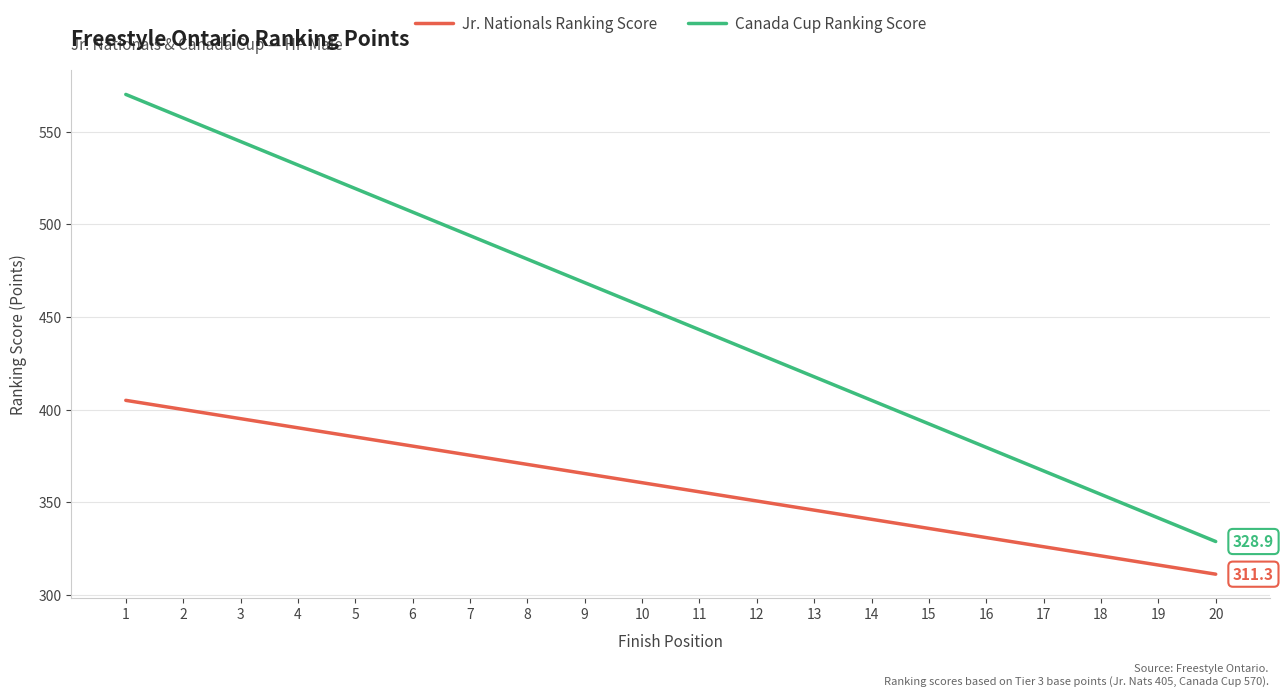

Which series has the largest total across all categories?

Canada Cup Ranking Score